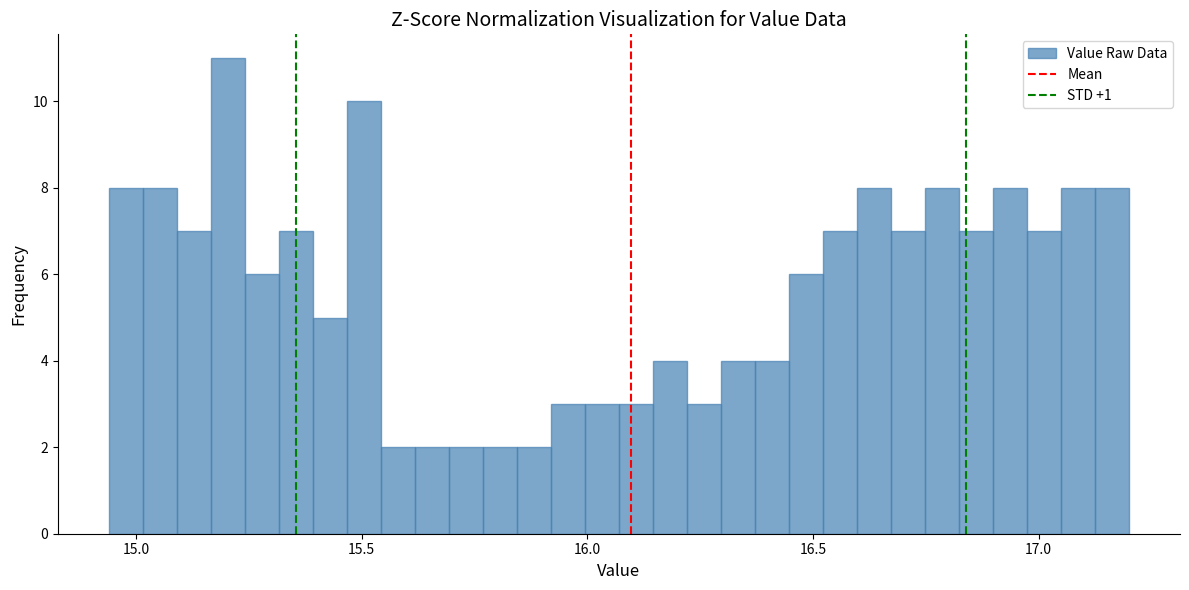

Read against the x-axis, roughly where is the centre of the tallest bar?

15.20